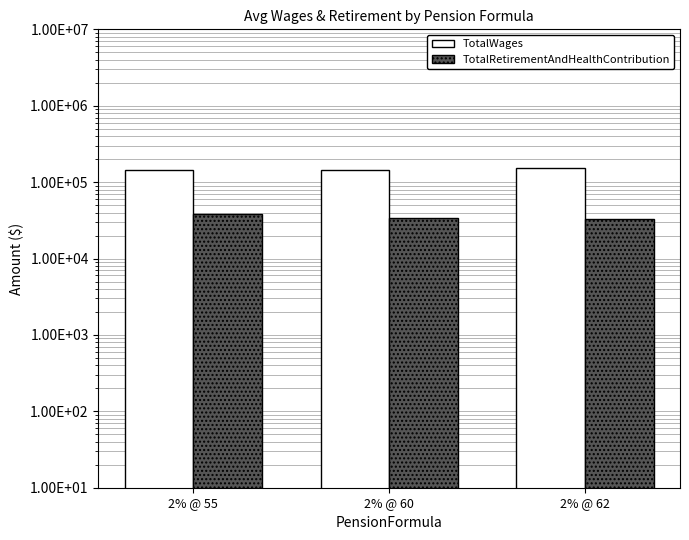

Reading left to right, extract all data points from this chart.

TotalWages: 143511	143537	151297
TotalRetirementAndHealthContribution: 38783	33745	32642